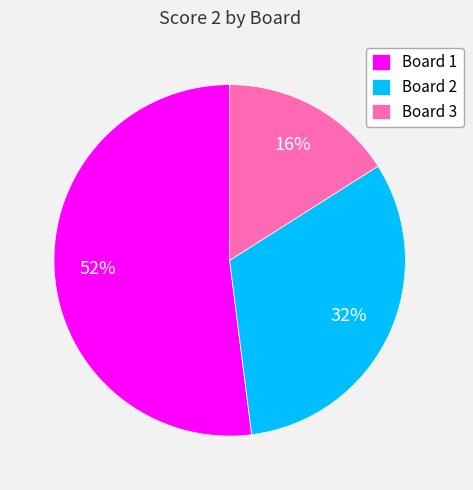

Which has a higher value, Board 2 or Board 3?

Board 2